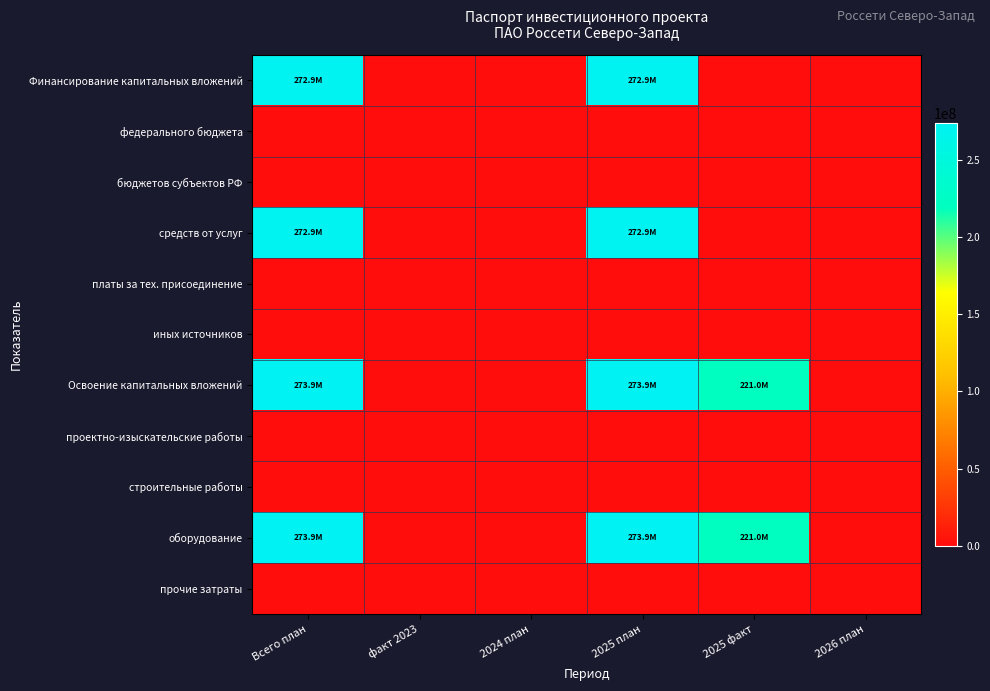

List the series in order of their peak value, lowest first.

федерального бюджета, бюджетов субъектов РФ, платы за тех. присоединение, иных источников, проектно-изыскательские работы, строительные работы, прочие затраты, Финансирование капитальных вложений, средств от услуг, Освоение капитальных вложений, оборудование